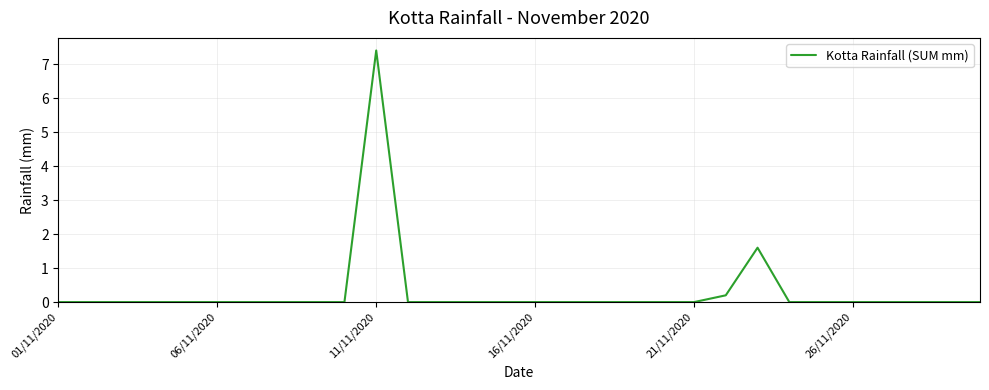

What is the difference between the maximum and minimum values?

7.4